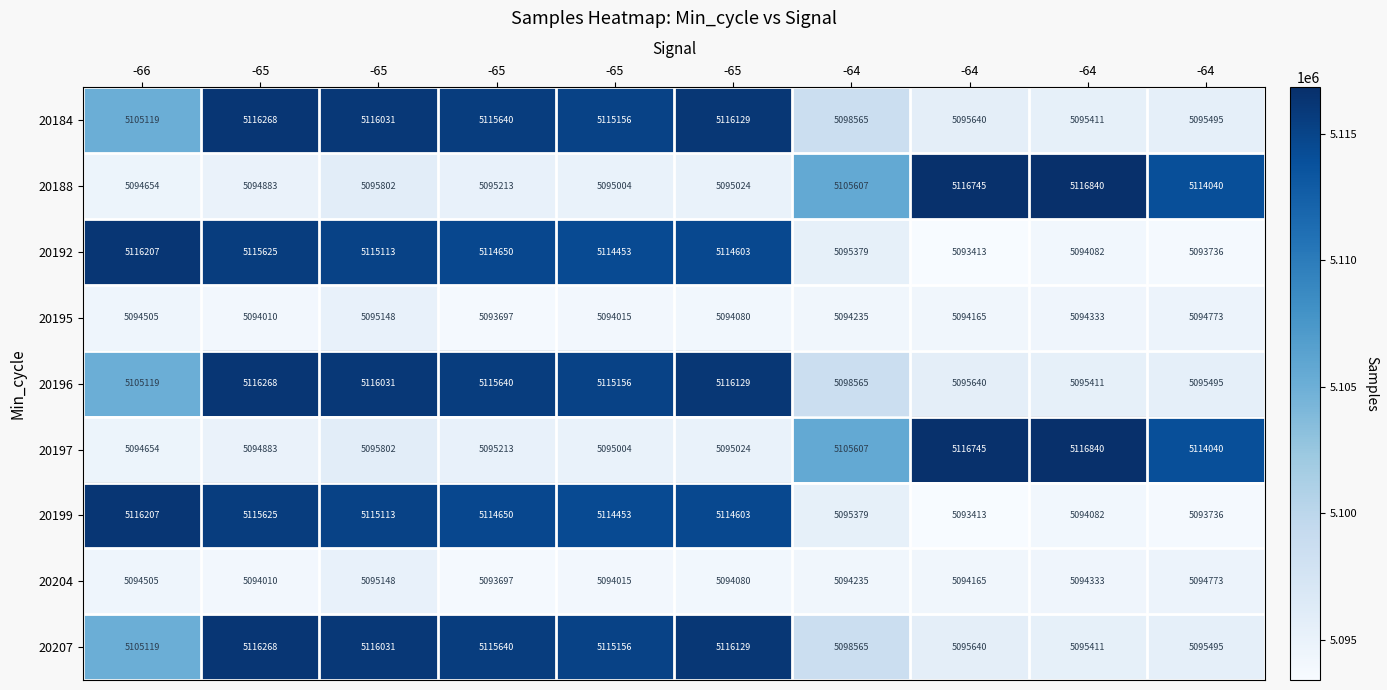

Which category has the lowest value across all series?

-64